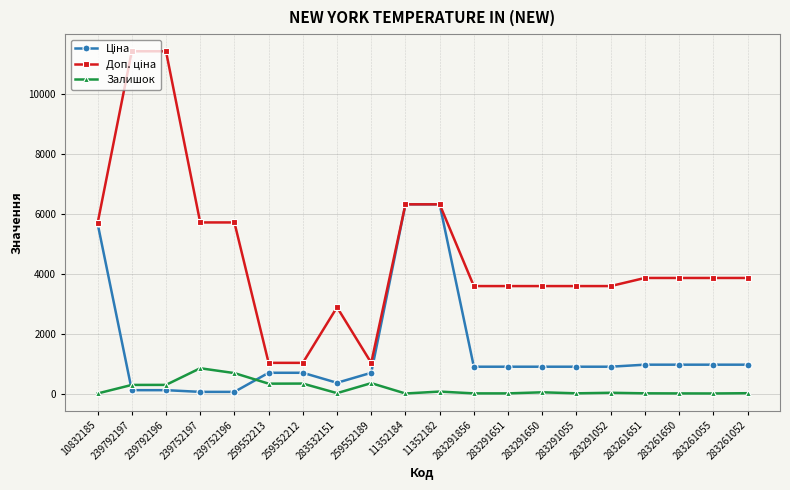

What is the average value of the Залишок series?

166.7